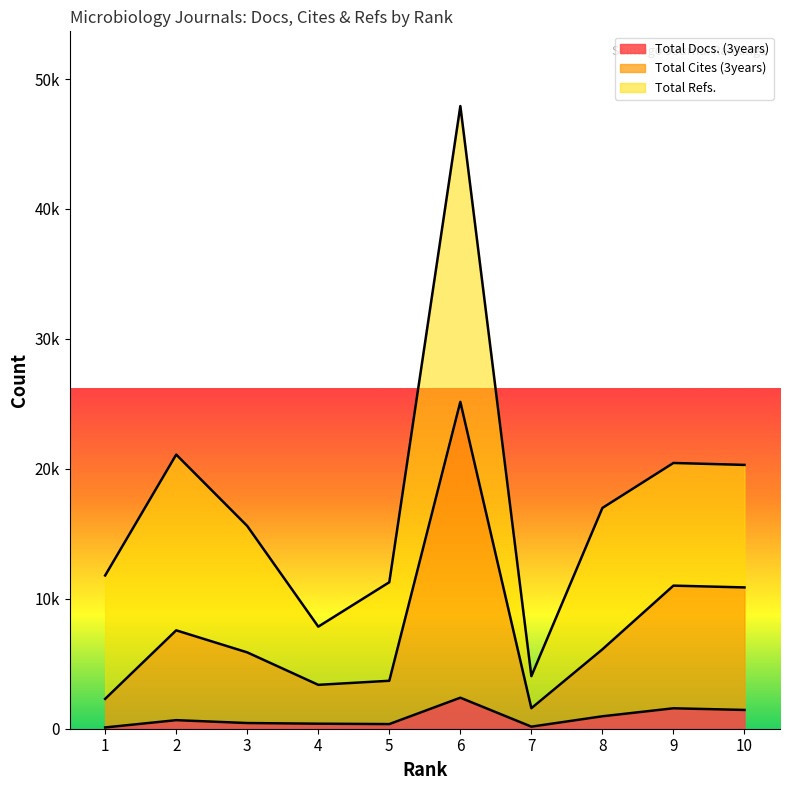

What is the value of the Total Cites (3years) point at the 5th from the left?

3689